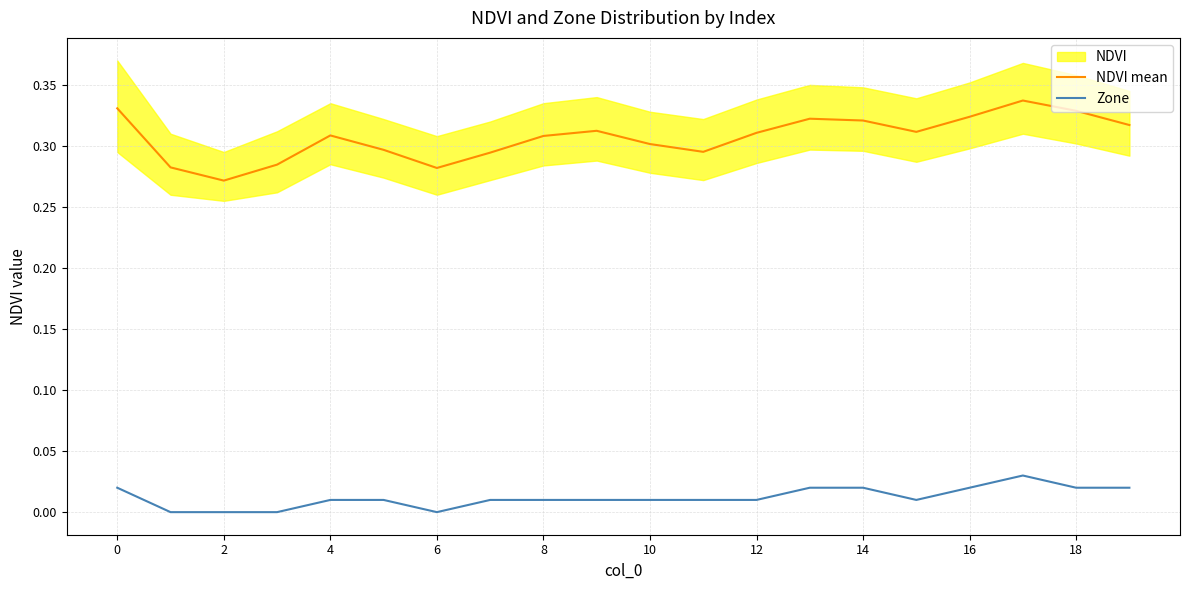

True or false: NDVI mean and Zone cross at least once.

False